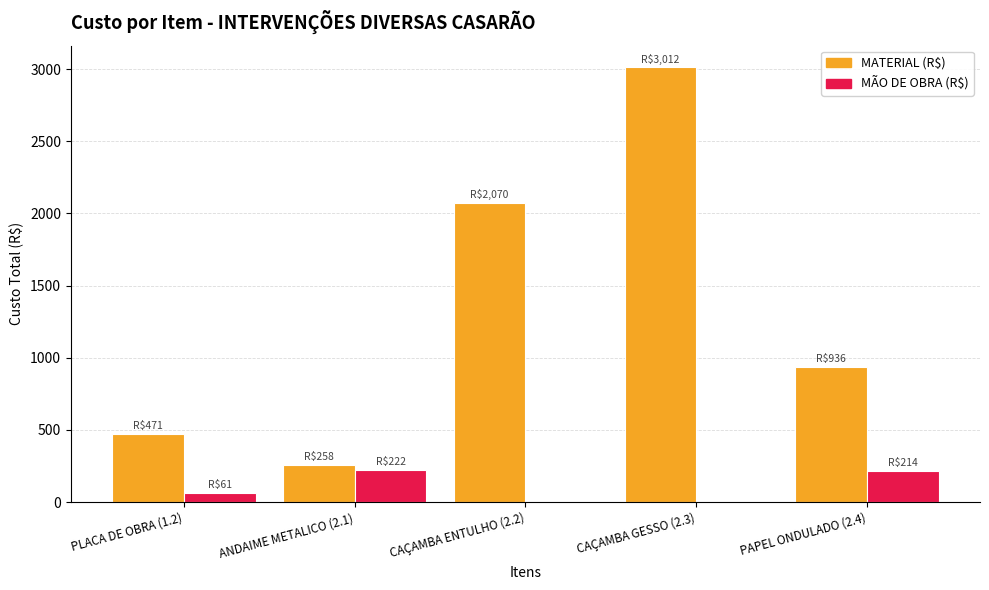

The value of MÃO DE OBRA (R$) at PAPEL ONDULADO (2.4) is 85.9. True or false?

False